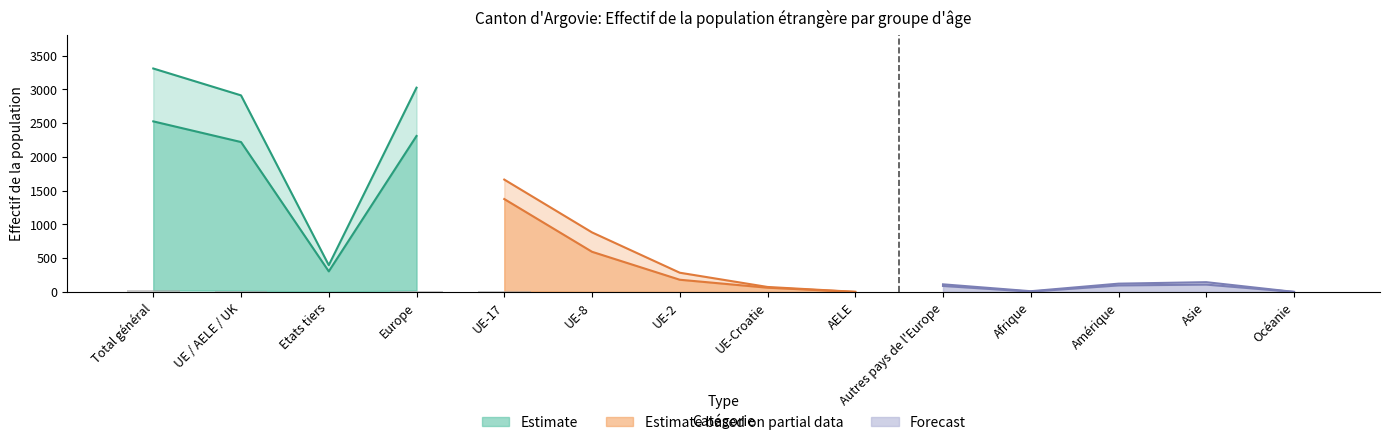

What value does the 18 - 65 ans Femmes series have at Europe, to the nearest 10?

720